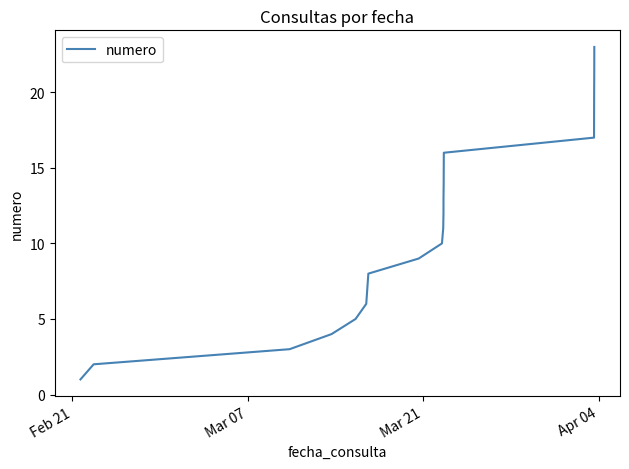

Does the chart have visible grid lines?

No